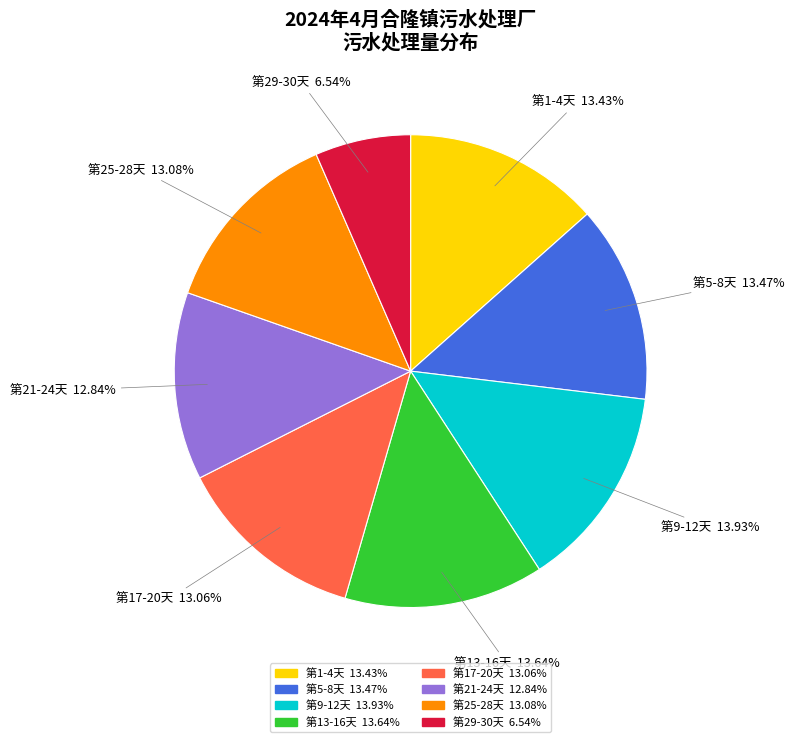

Is there a majority slice in this chart?

No